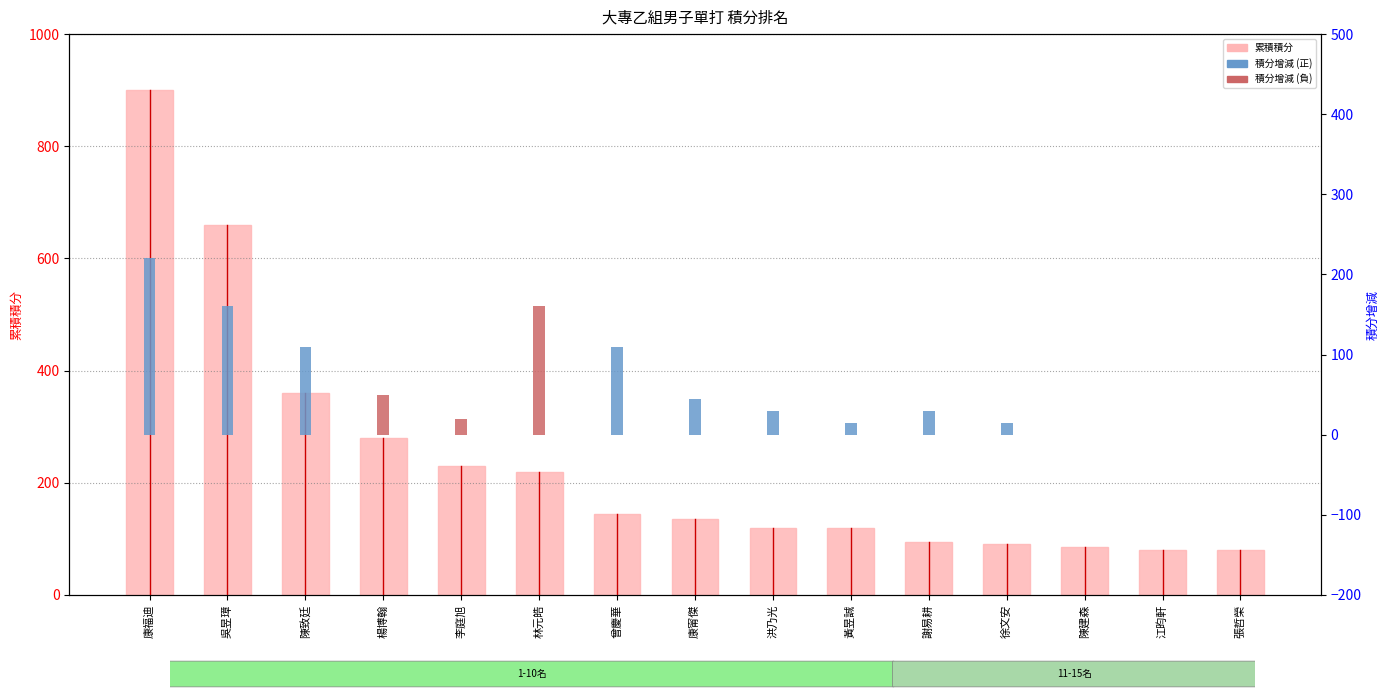

What are all the series names shown in the legend?

累積積分, 積分增減 (正), 積分增減 (負)